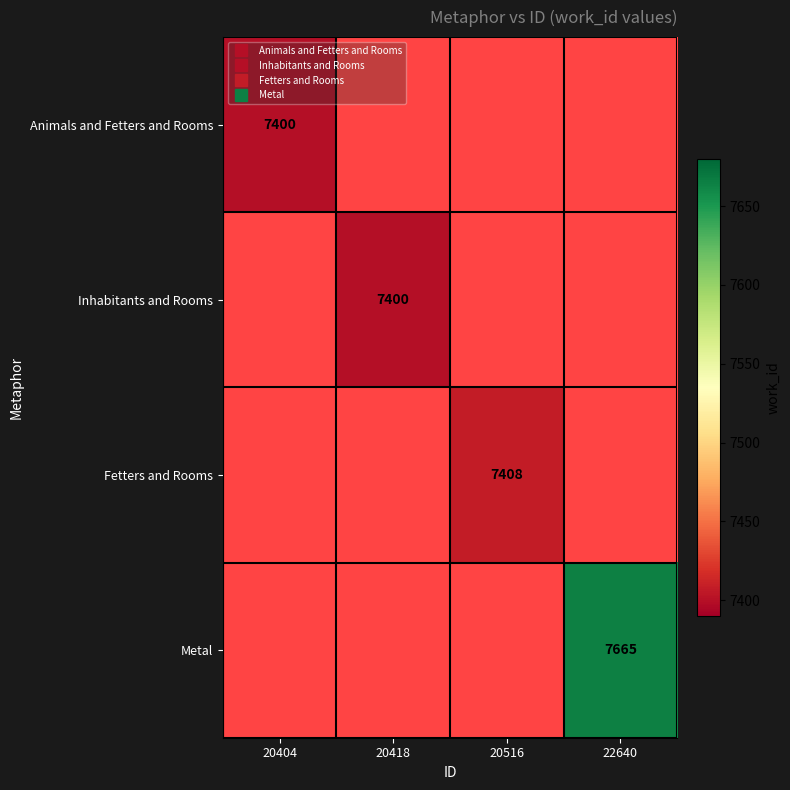

Rank the series by their average value, from lowest to highest.

Animals and Fetters and Rooms, Inhabitants and Rooms, Fetters and Rooms, Metal